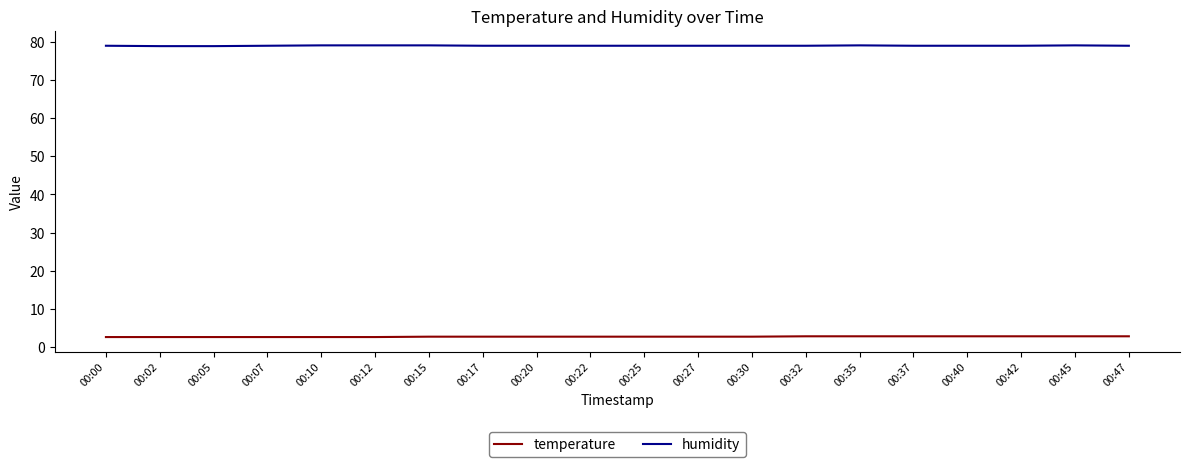

The humidity series shows 135.0 at 00:37. True or false?

False